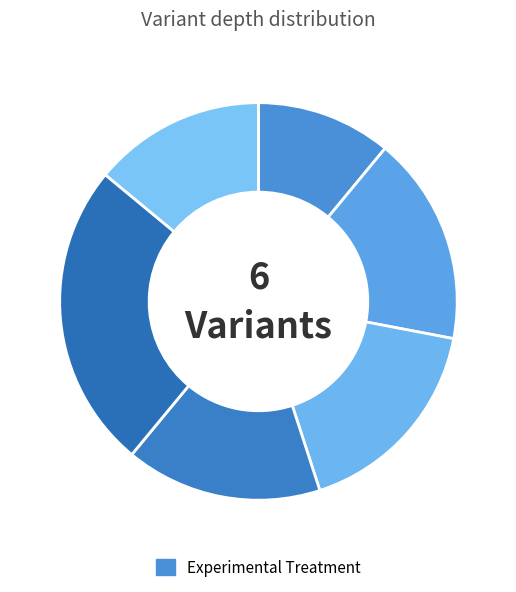

How many slices are in this pie chart?

6